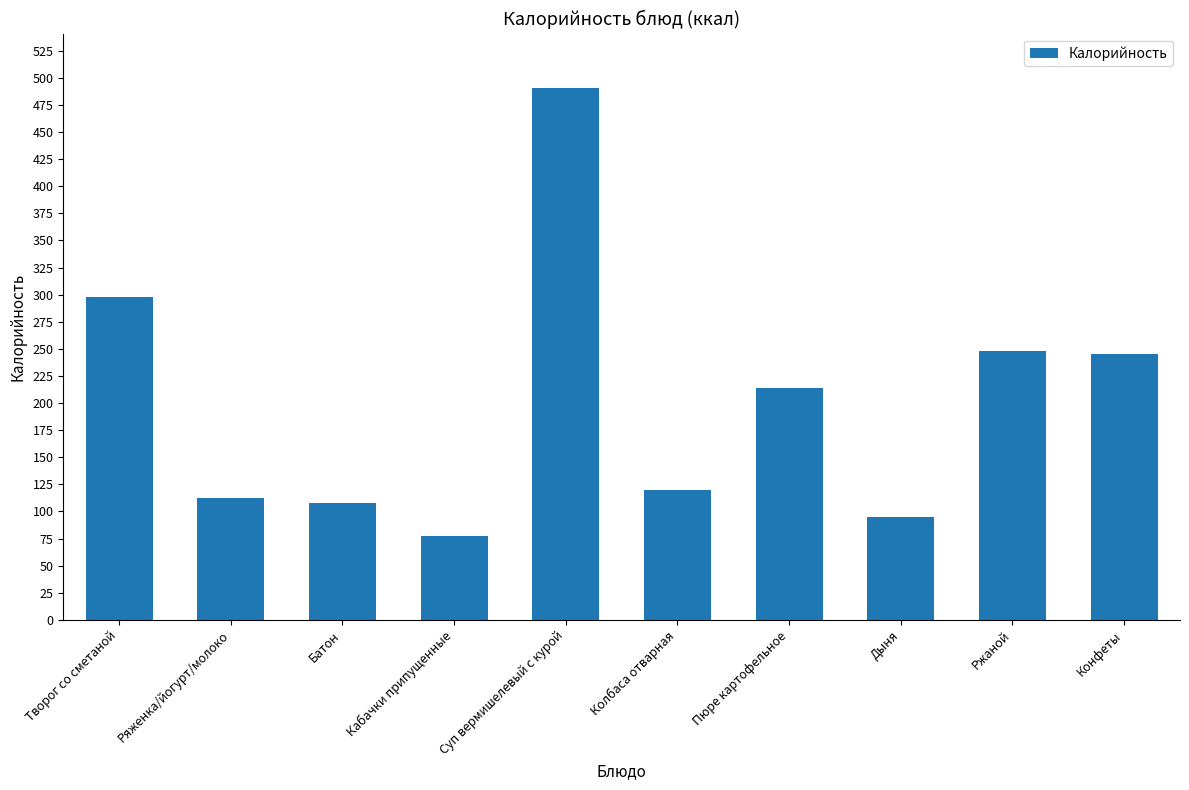

How many values are below 213?

5